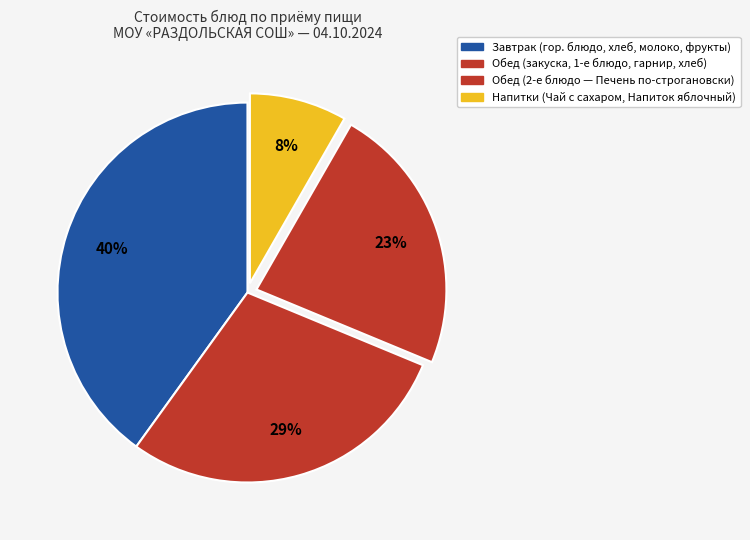

Count the number of slices in the pie.

4